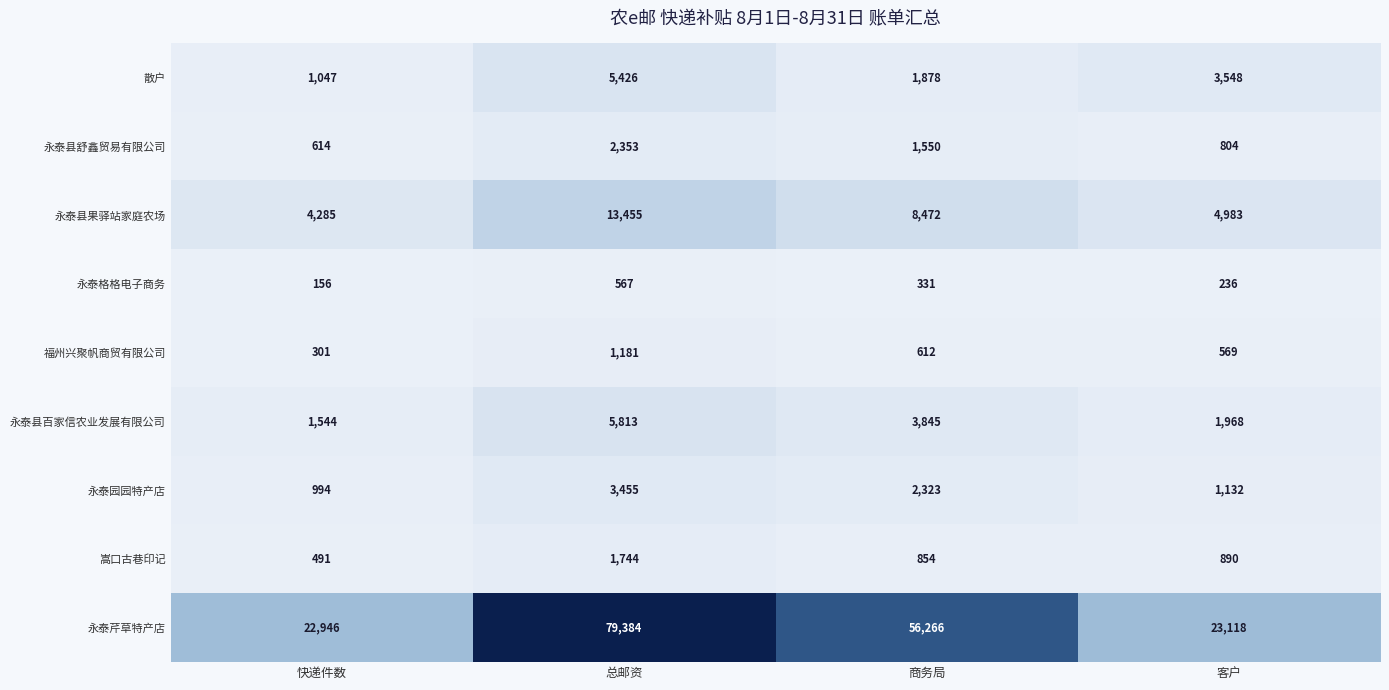

List the labels in order of 永泰芹草特产店 value, largest first.

总邮资, 商务局, 客户, 快递件数